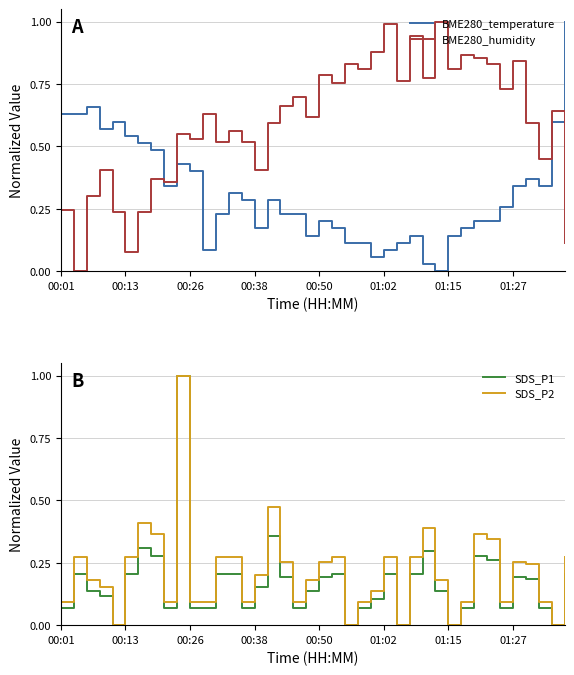

Is it true that BME280_temperature equals 0.2 at 12?

True